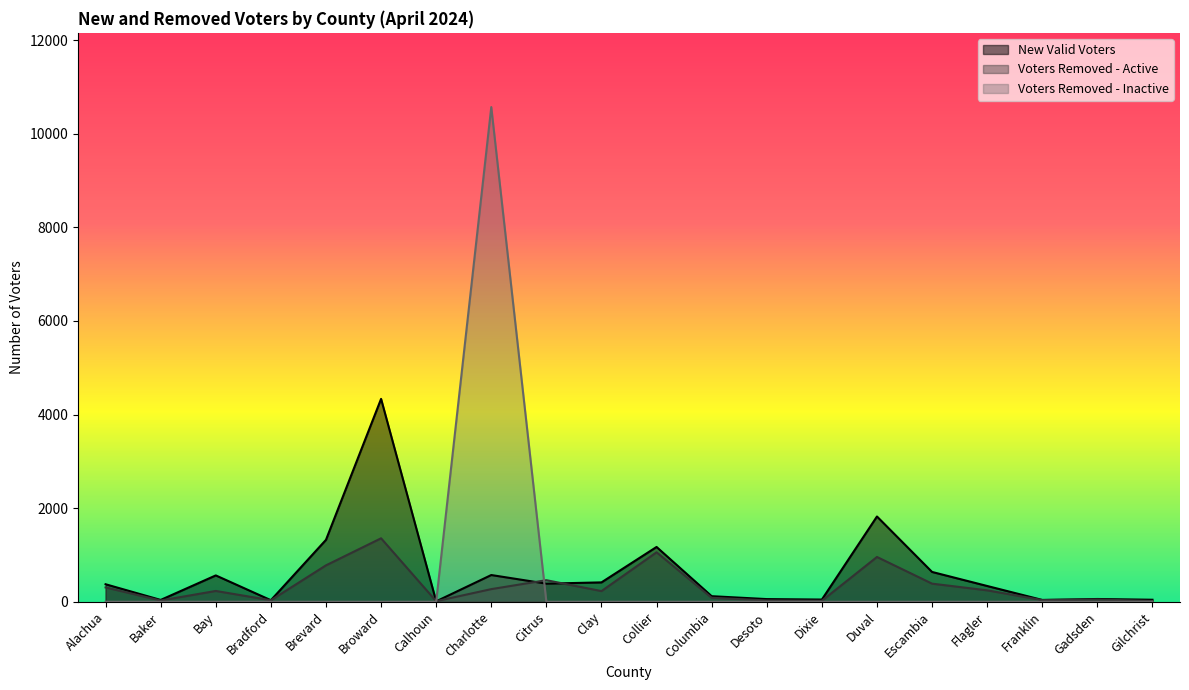

What is the label of the 18th point from the right?

Bay